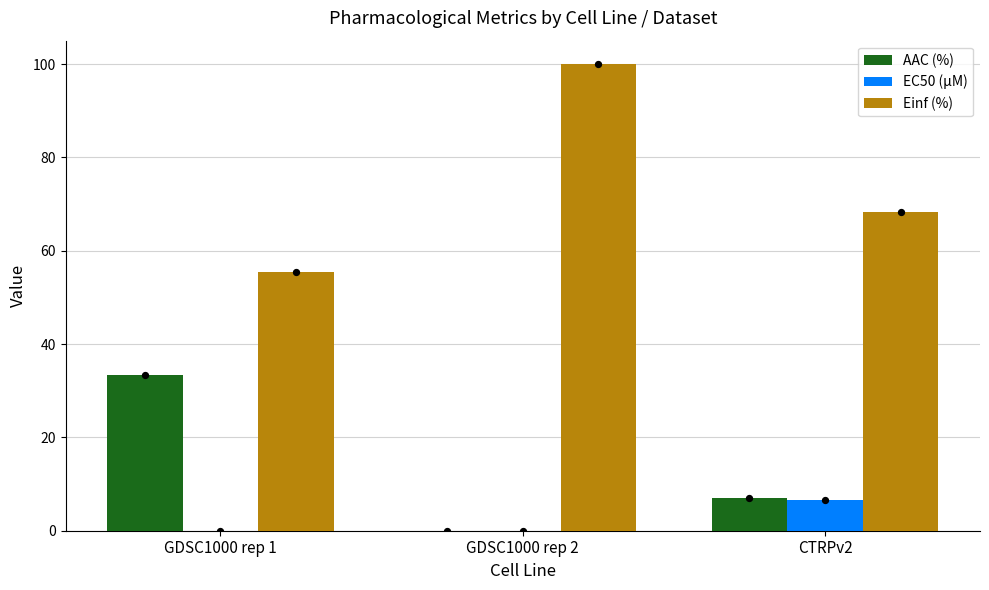

Which series contains the highest Y value?

Einf (%)